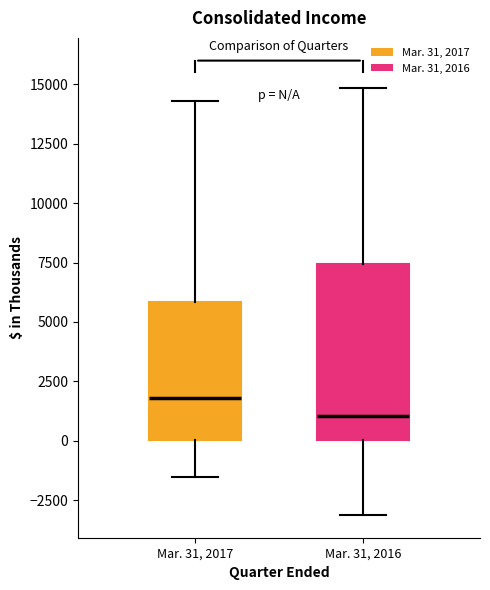

Where is the lower edge of the box for Mar. 31, 2017 on the y-axis? The values are not printed on the chart, so give them approximately, as read against the axis.

0